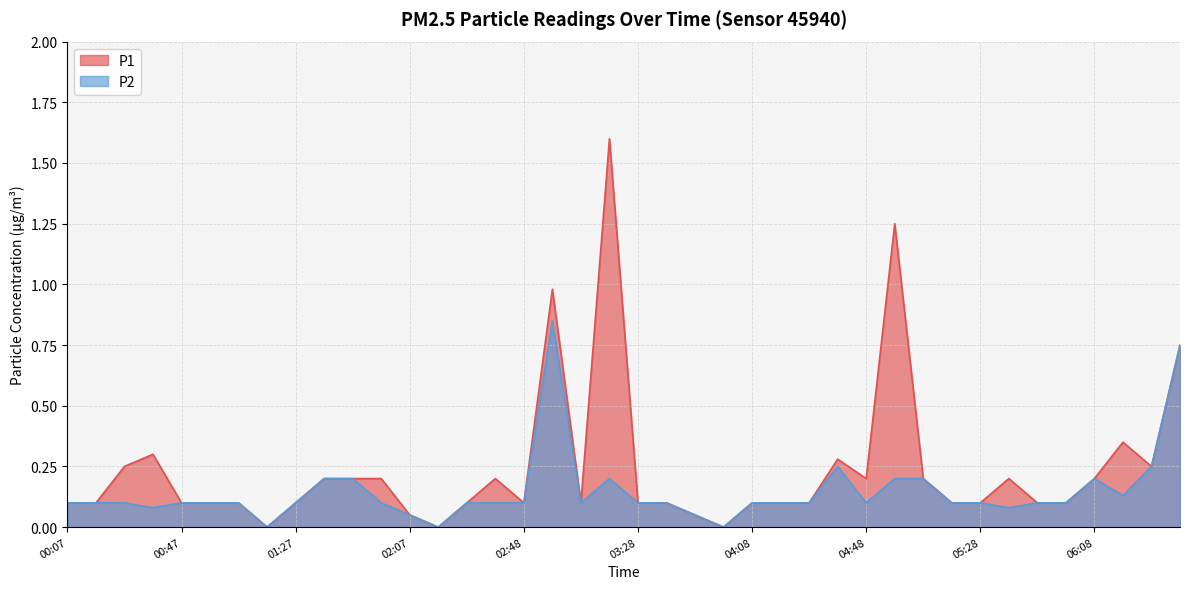

True or false: P1 has a value of 0.0 at 05:28.

False